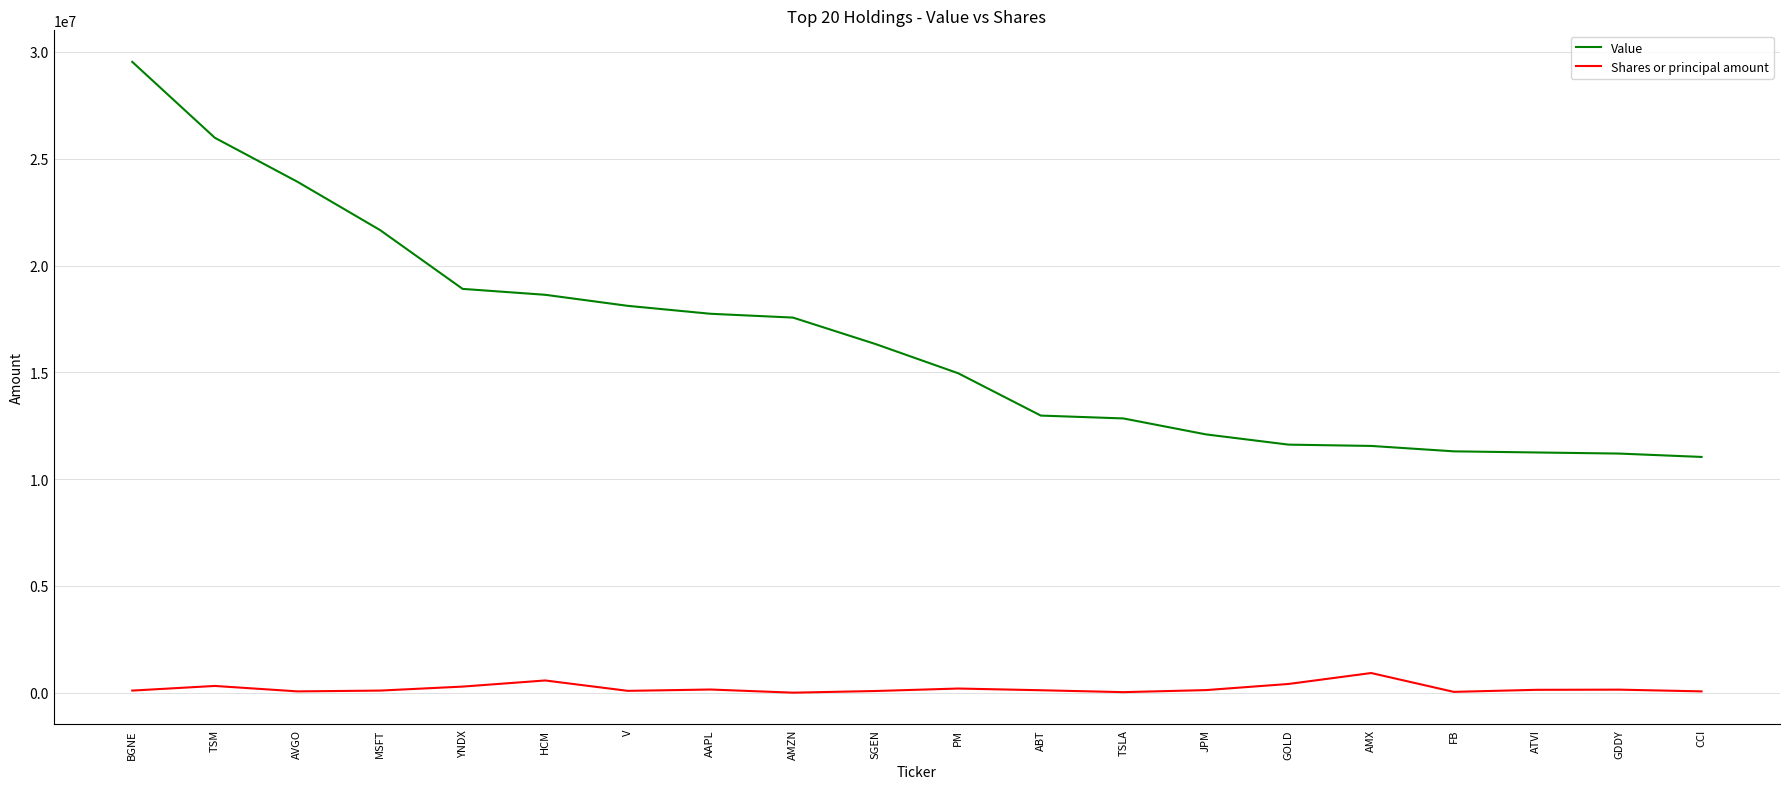

True or false: Shares or principal amount has more than 0 interior local peaks.

True